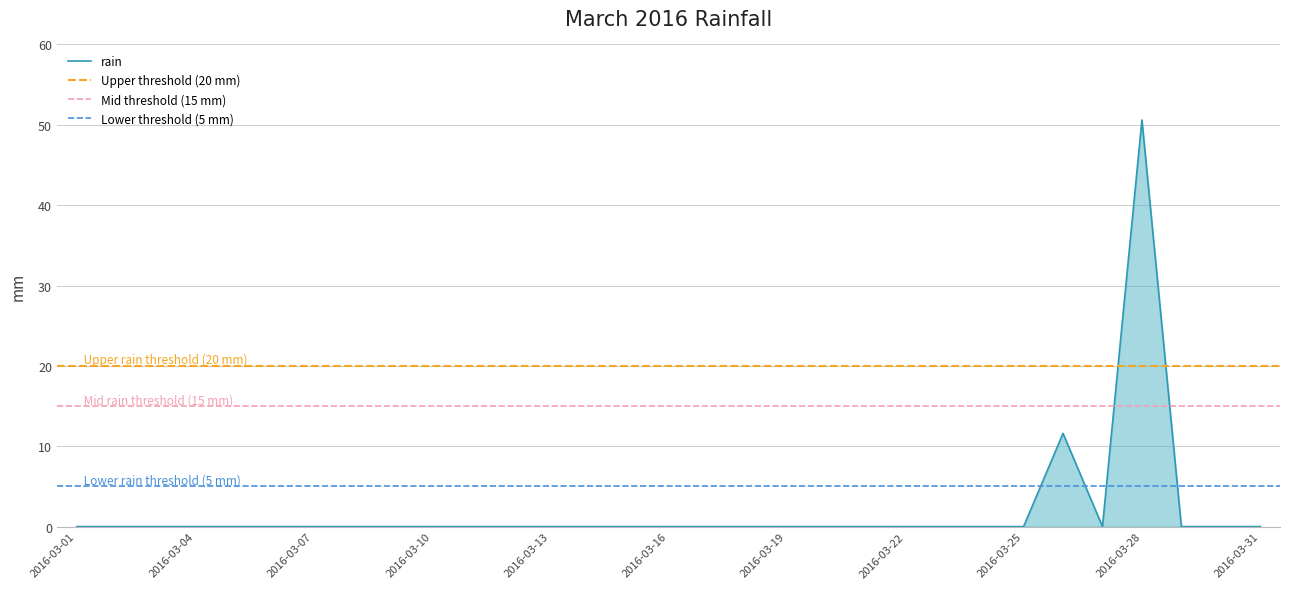

How many values are above zero?

2